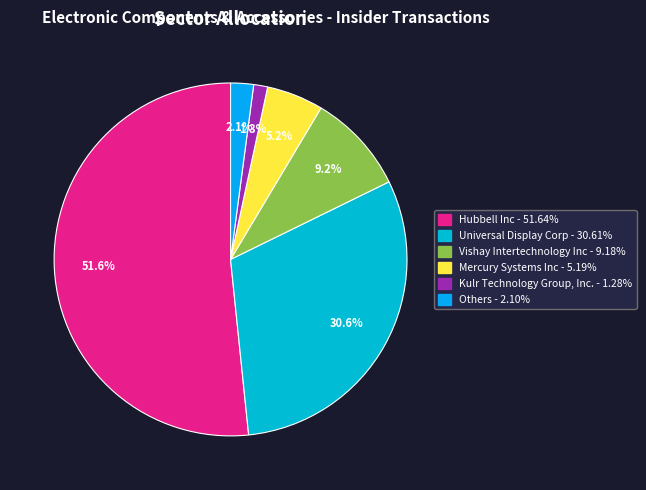

Is there a majority slice in this chart?

Yes